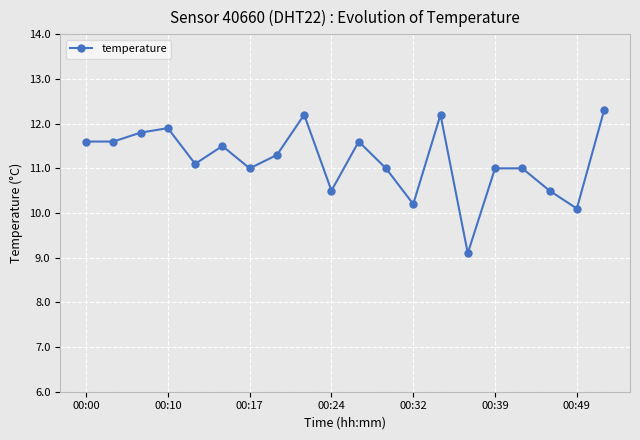

How many categories are shown in the chart?

20